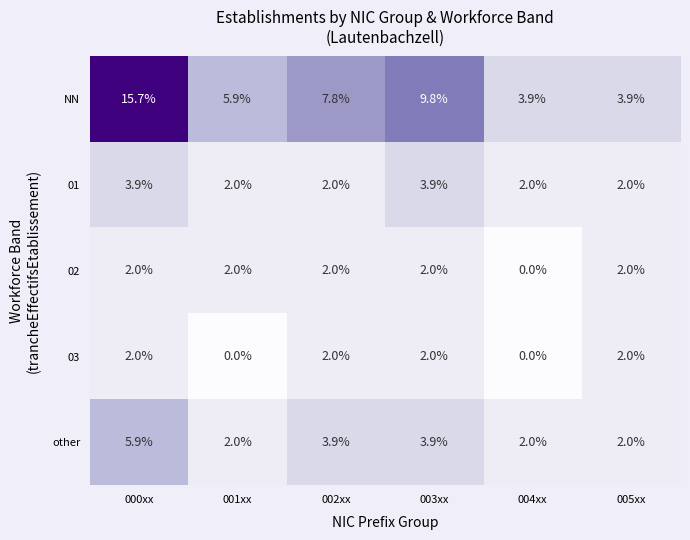

At which label does other first exceed 3?

000xx